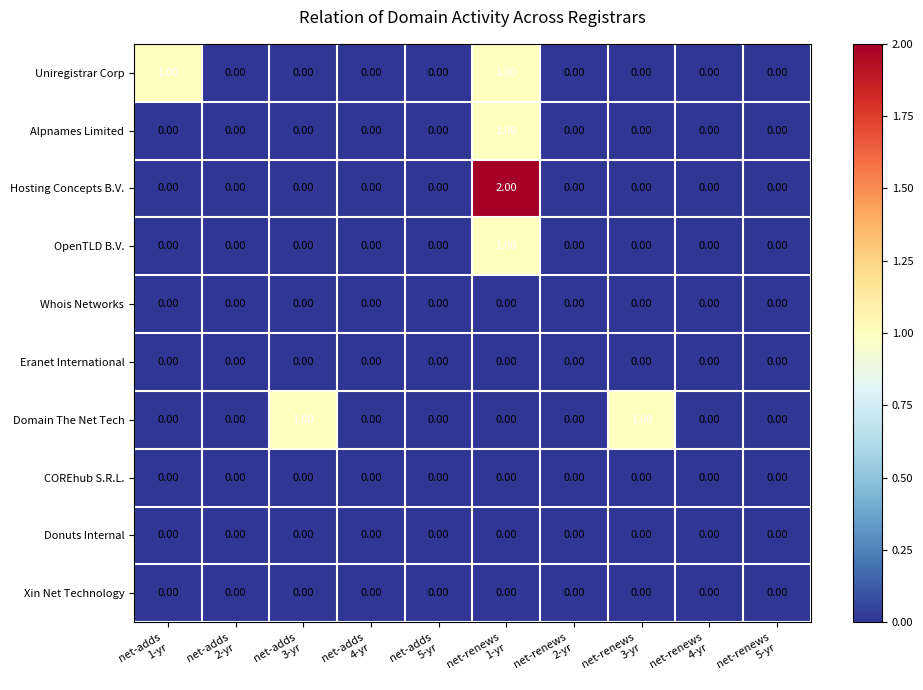

Which series has the largest range (max minus min)?

Hosting Concepts B.V.